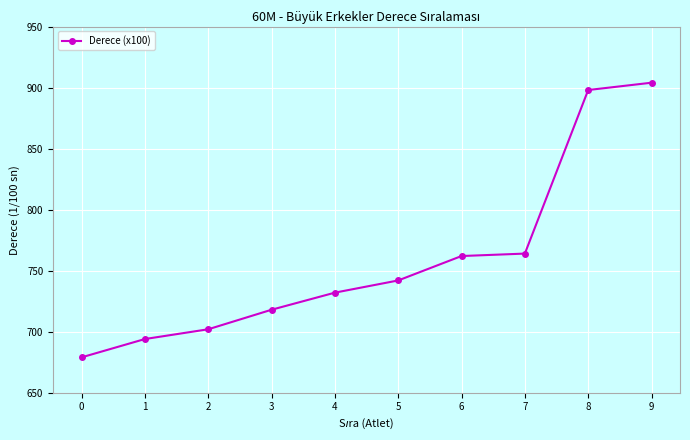

How many lines are shown in the chart?

1